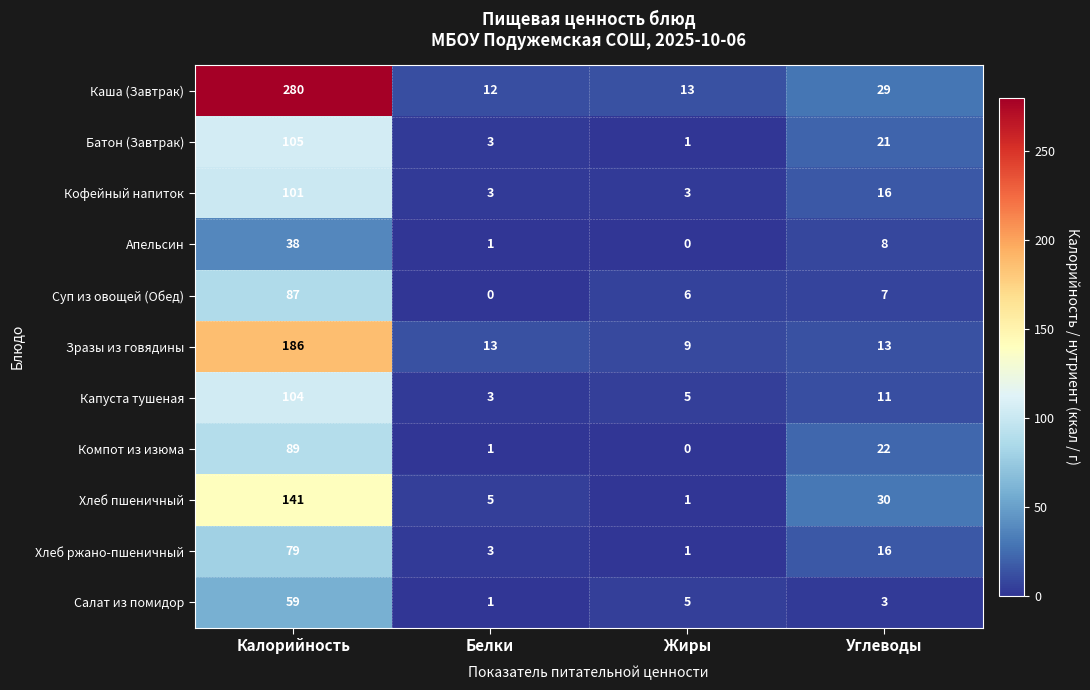

Which series has the widest spread of values?

Каша (Завтрак)